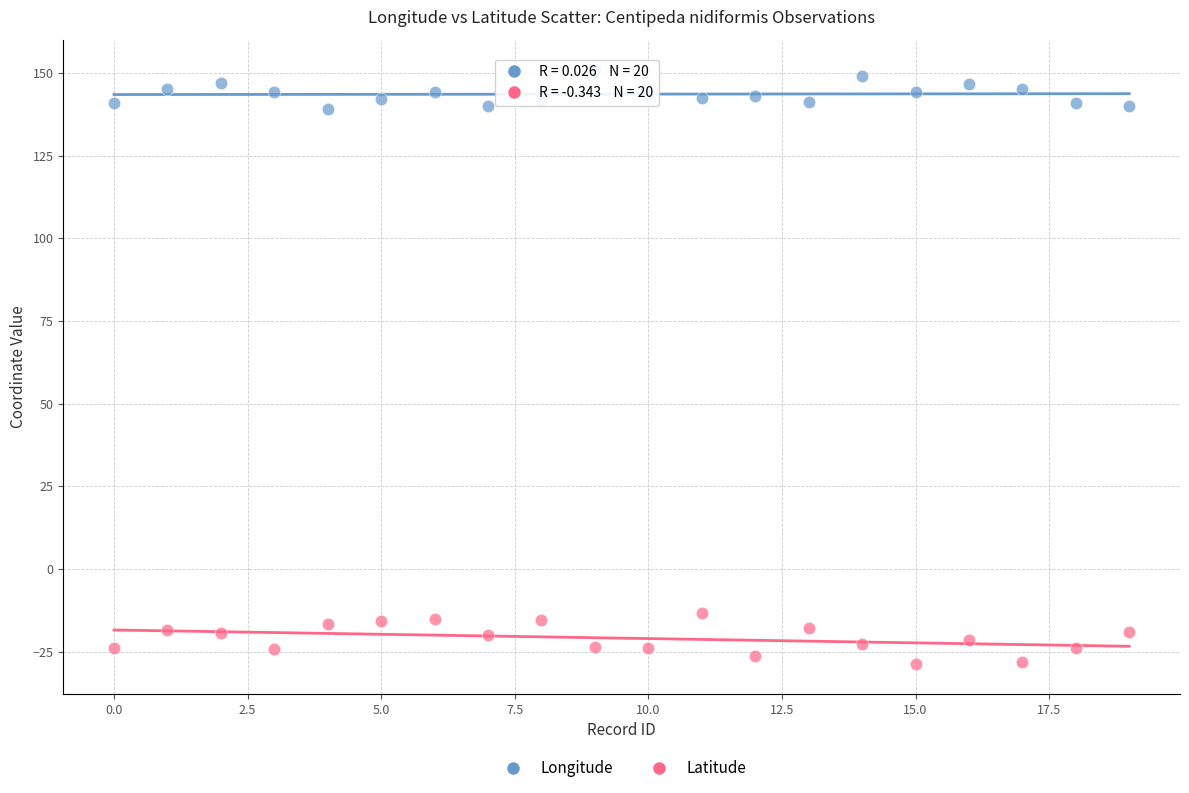

Across all data points, what is the range of Y values (max minus min)?

179.9